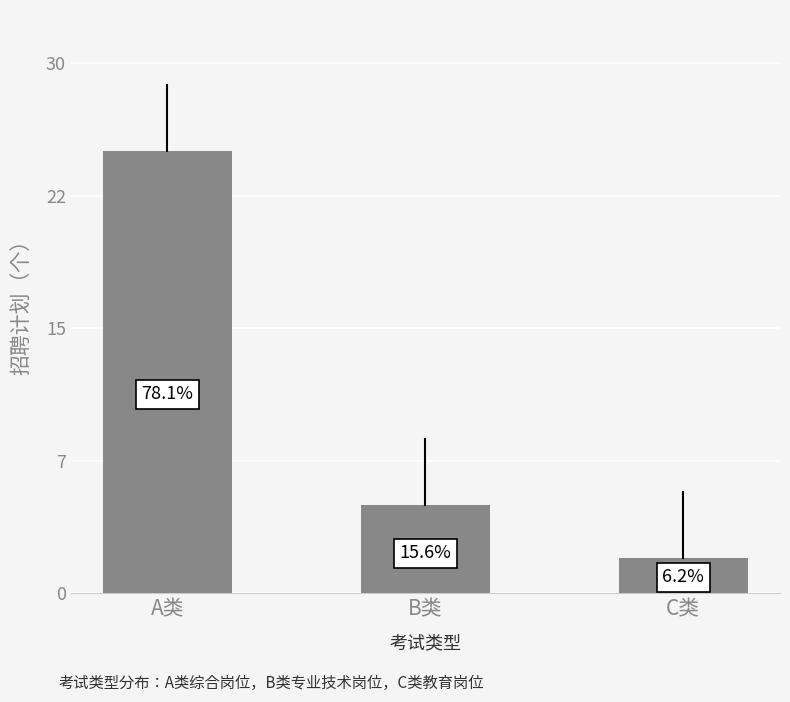

Does the chart contain stacked bars?

No